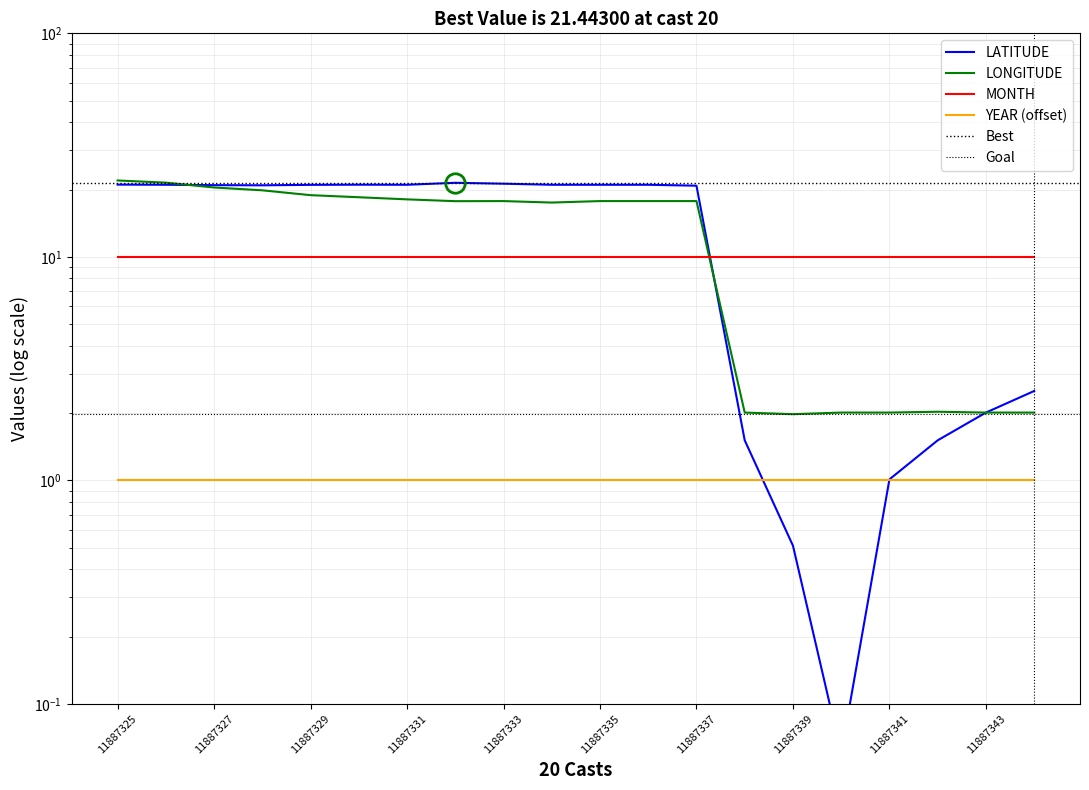

What is the maximum value for LATITUDE?

21.4